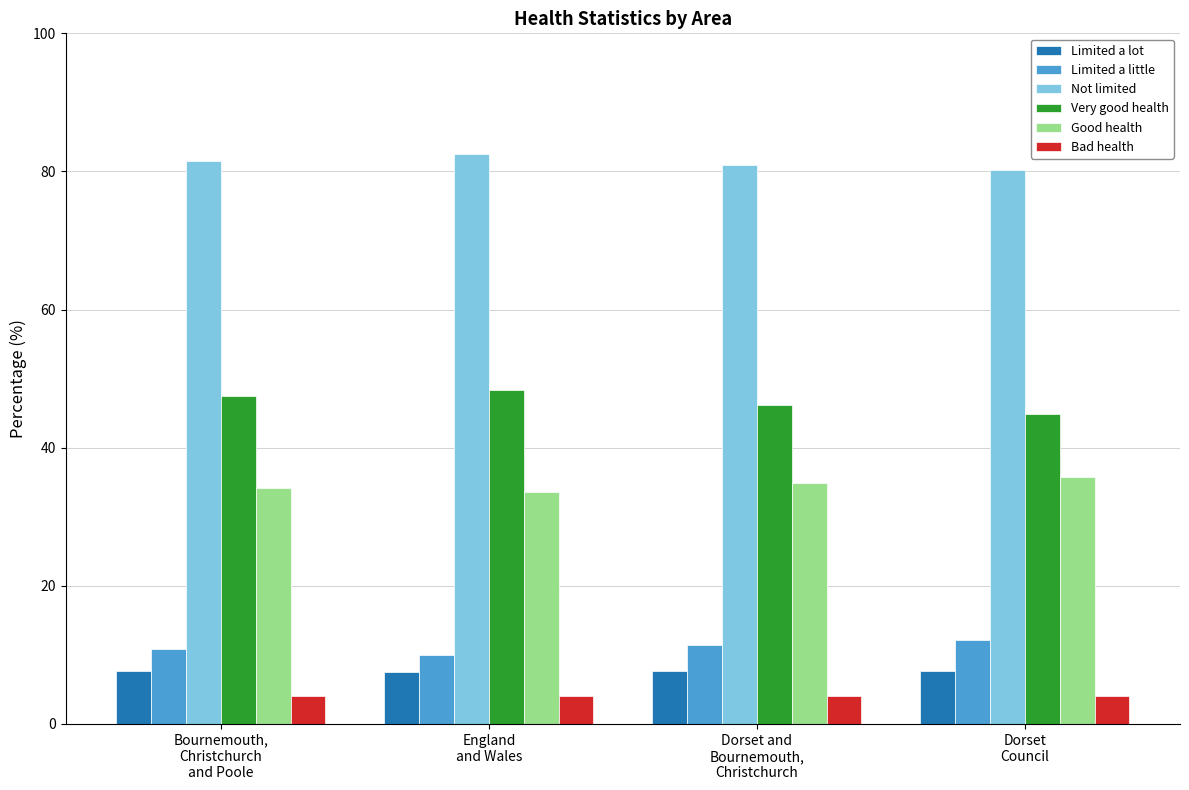

What is the maximum value shown in the chart?

82.5